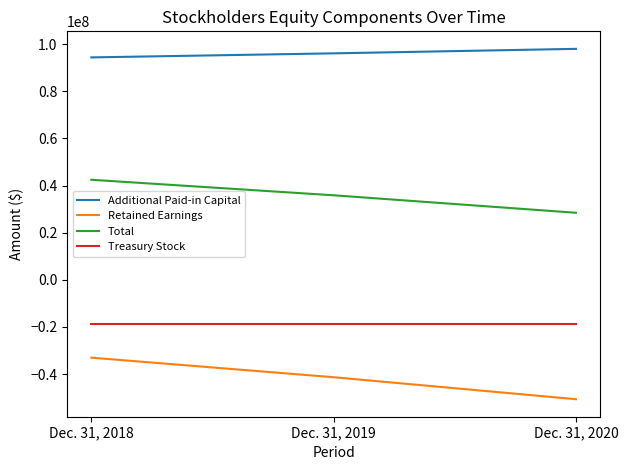

What value does the Treasury Stock series have at Dec. 31, 2019?

-18929915